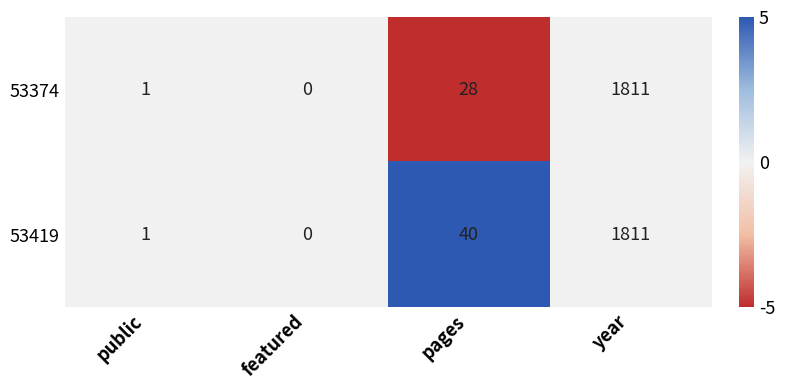

What is the approximate value of 53419 at year?

1811